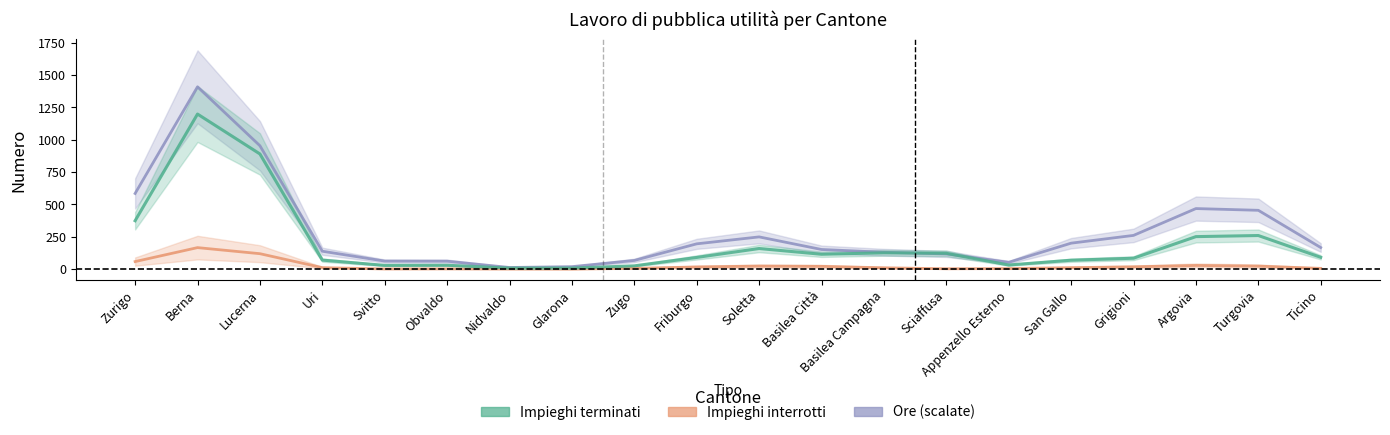

Which category has the highest value across all series?

Berna